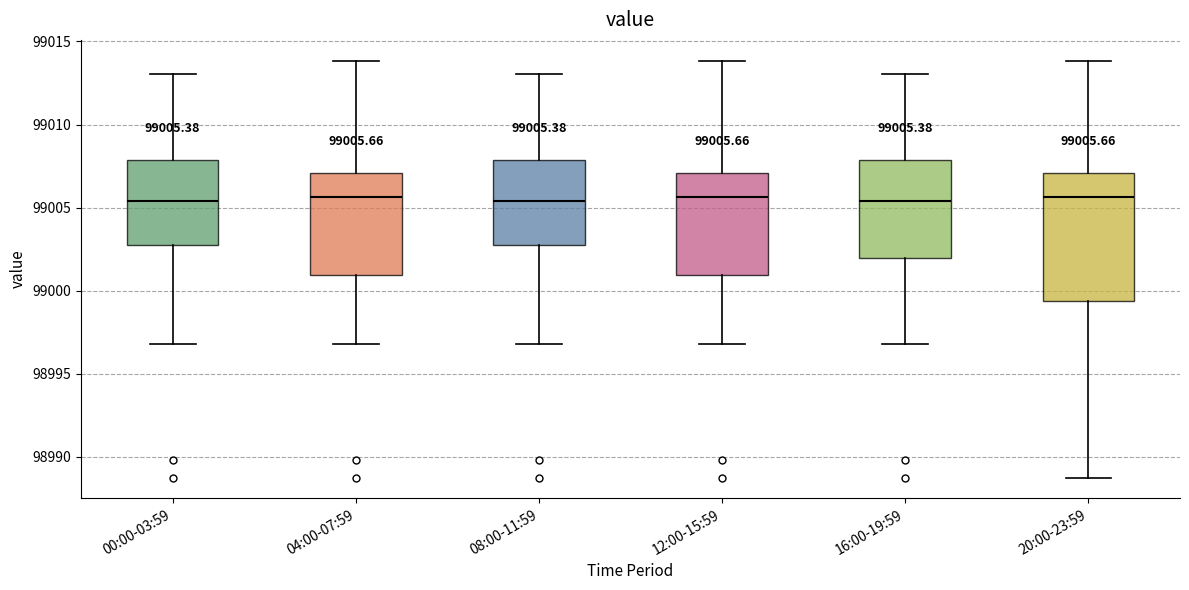

Which box is the tallest, from its lower edge to its upper edge?

20:00-23:59